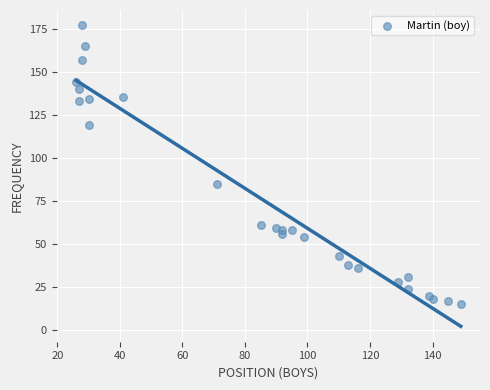

What Y value in the scatter plot is closest to 96?

85